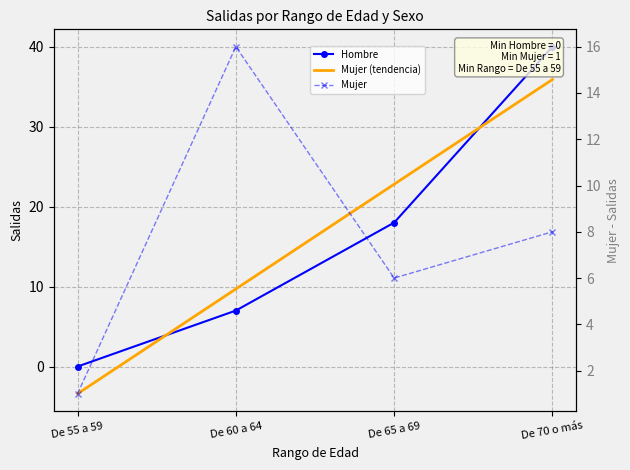

True or false: Mujer has more than 2 points higher than both neighbors.

False